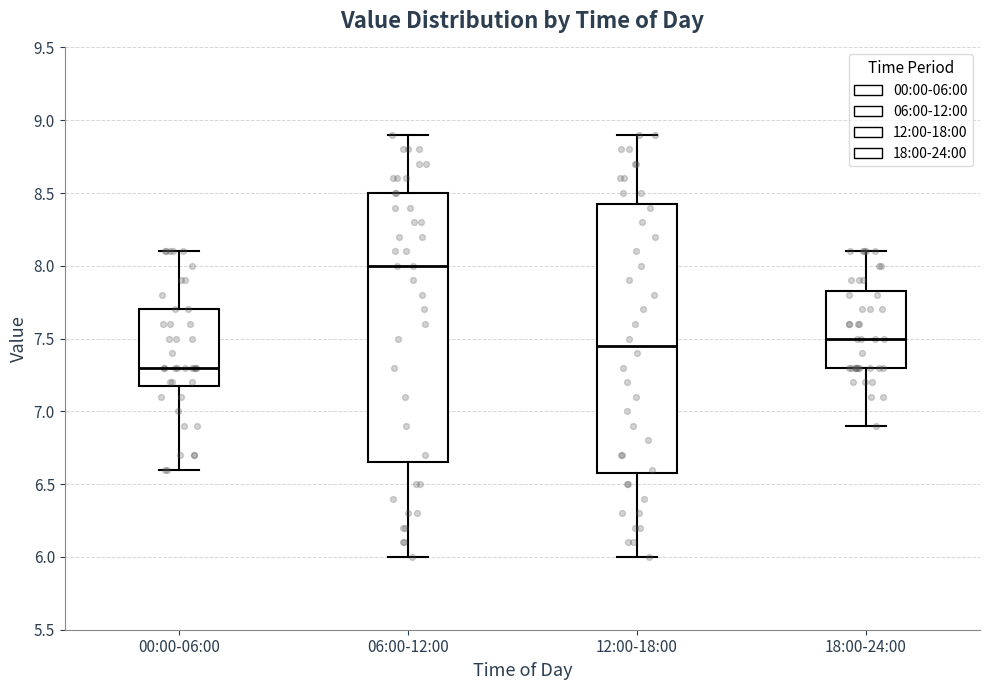

Where does the lower whisker of the box for 18:00-24:00 end on the y-axis? The values are not printed on the chart, so give them approximately, as read against the axis.

6.90